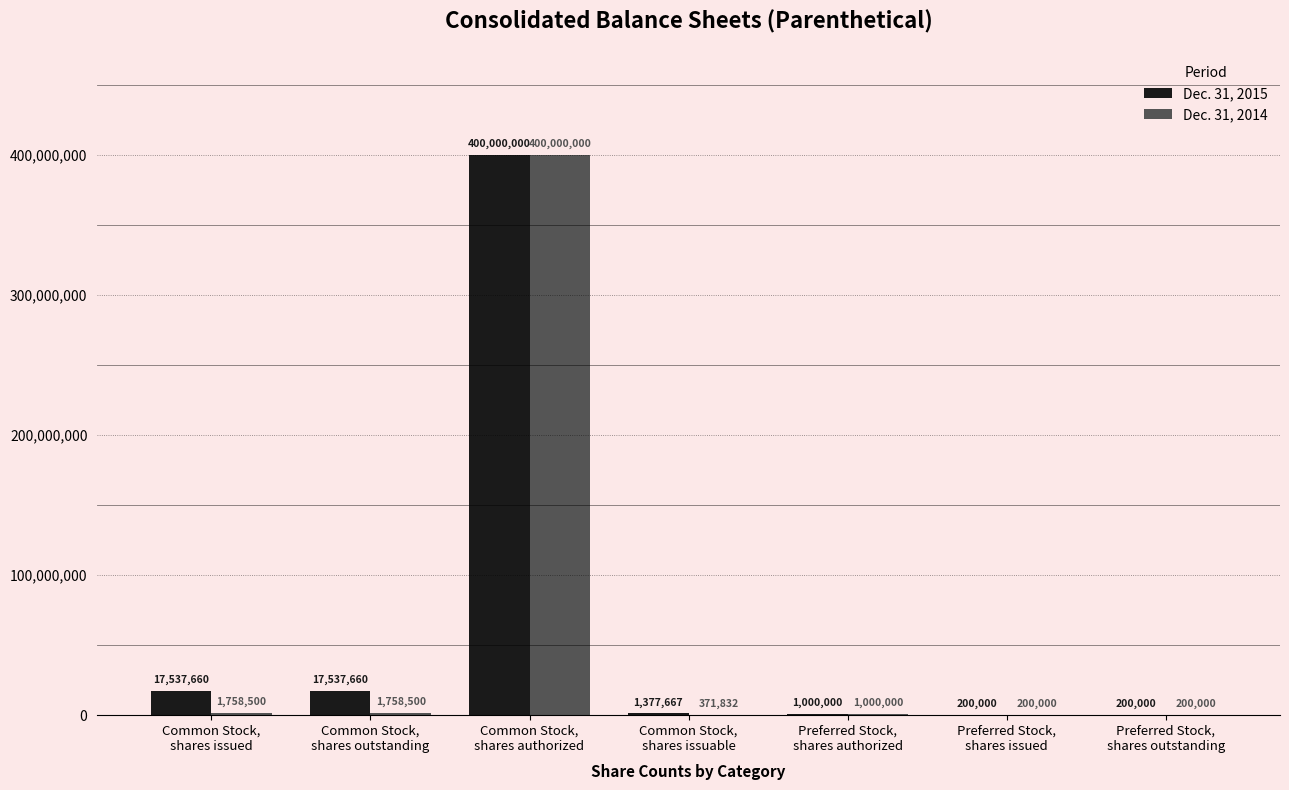

What is the total value across all series at Common Stock,
shares outstanding?

19296160